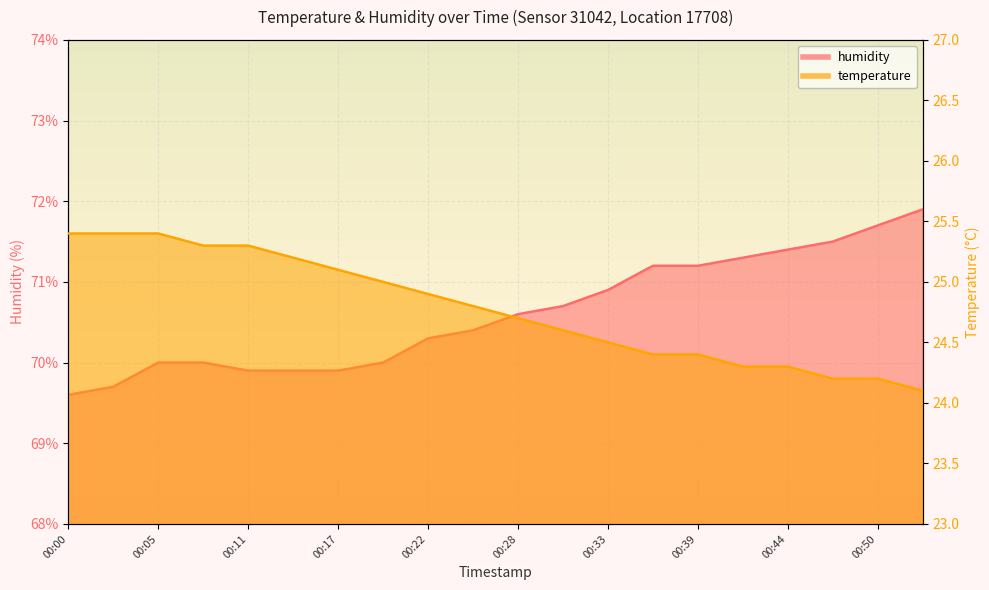

What are all the series names shown in the legend?

temperature, humidity